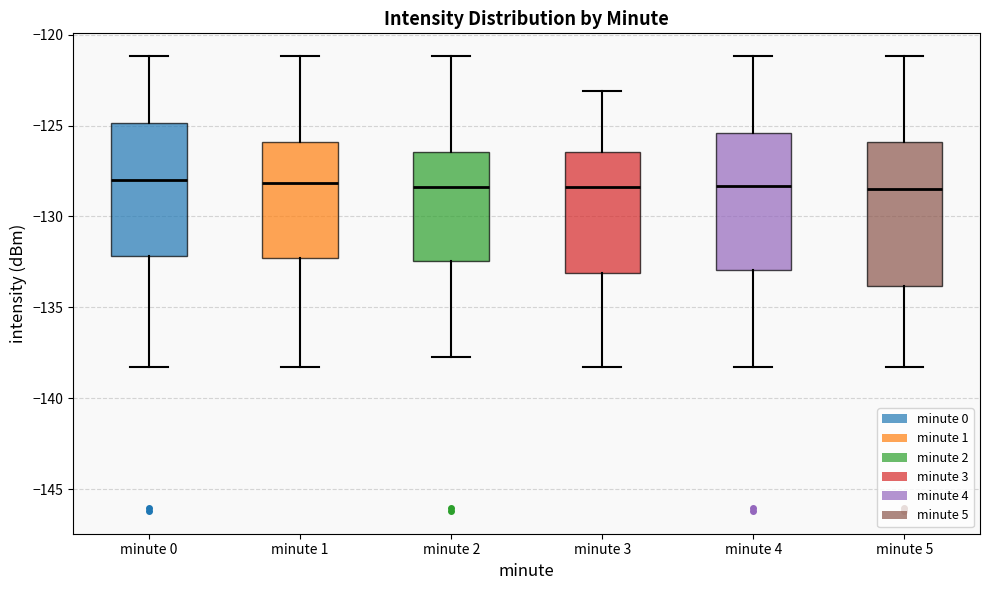

Reading left to right, transcribe this box plot: for each box, give where its median line is, the range the box spans, and where its two whiskers end, as read against the y-axis. The values are not printed on the chart, so give them approximately, as read against the axis.

minute 0: median -128.0, box -132.0 to -125.0, whiskers -138.5 to -121.0
minute 1: median -128.0, box -132.5 to -126.0, whiskers -138.5 to -121.0
minute 2: median -128.5, box -132.5 to -126.5, whiskers -138.0 to -121.0
minute 3: median -128.5, box -133.0 to -126.5, whiskers -138.5 to -123.0
minute 4: median -128.5, box -133.0 to -125.5, whiskers -138.5 to -121.0
minute 5: median -128.5, box -134.0 to -126.0, whiskers -138.5 to -121.0